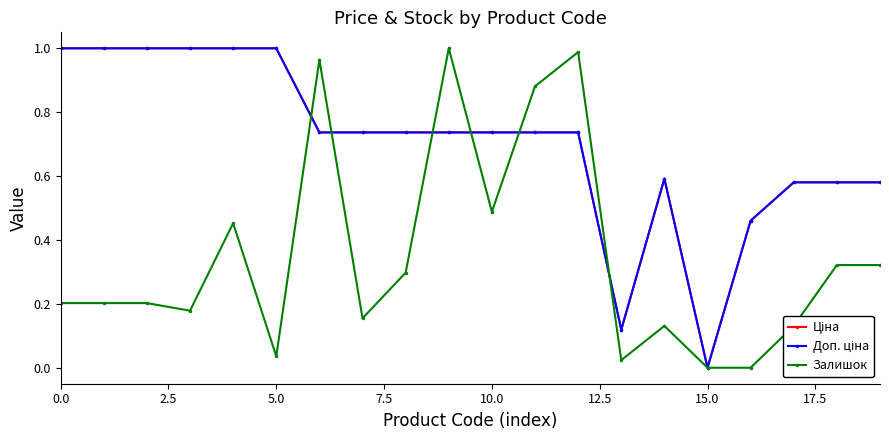

At which category is the sum across all series the highest?

9